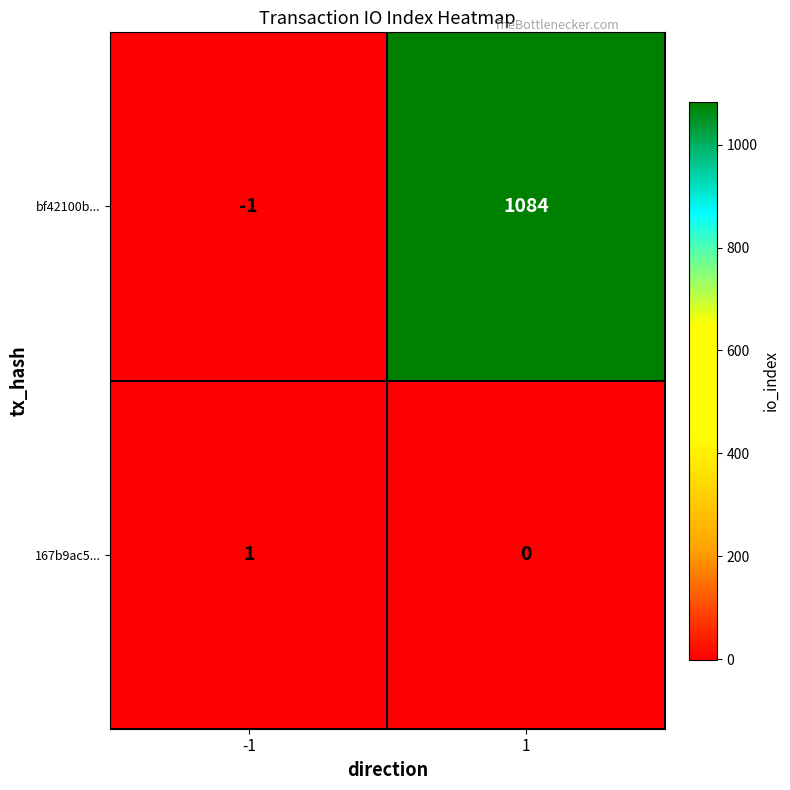

List the series in order of their peak value, lowest first.

167b9ac5..., bf42100b...